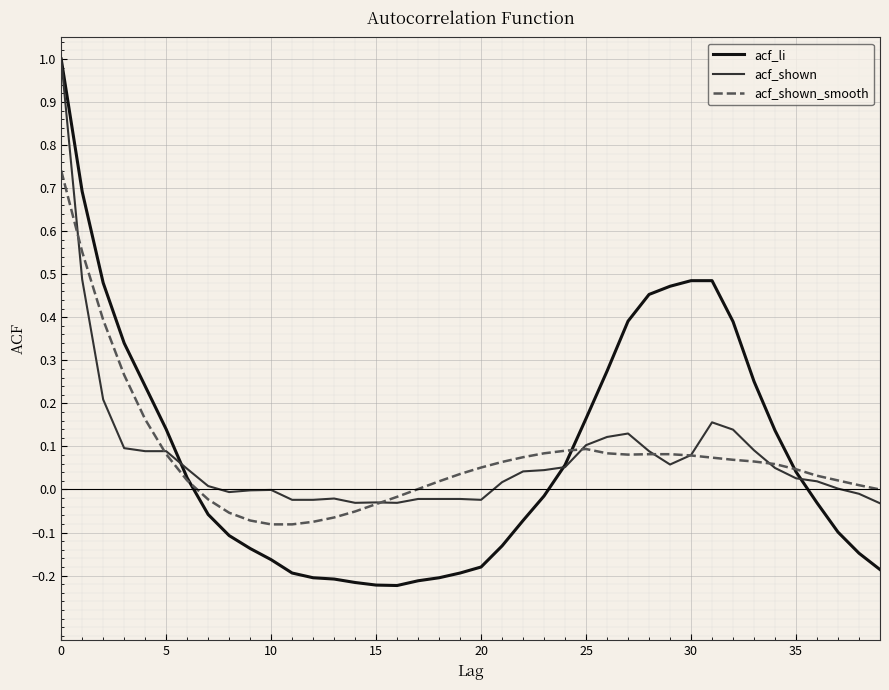

True or false: acf_shown_smooth and acf_shown cross at least once.

True